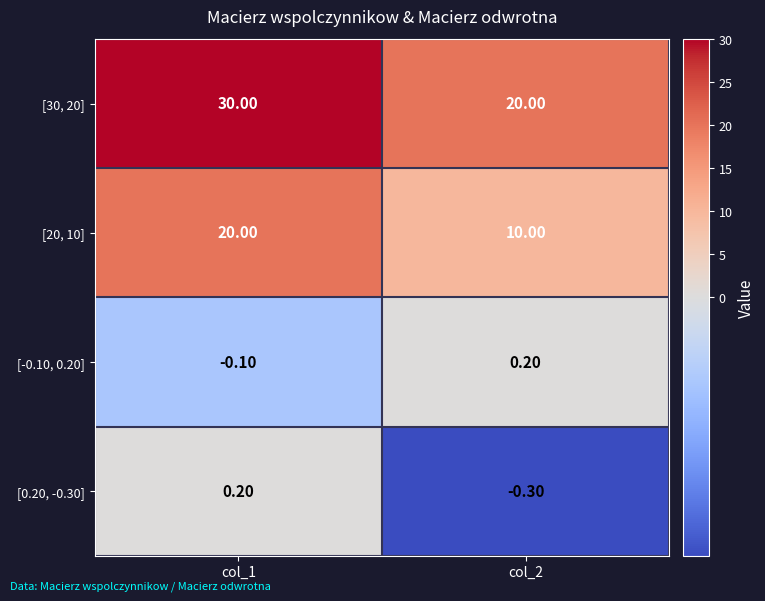

At which category does the chart reach its peak across all series?

col_1